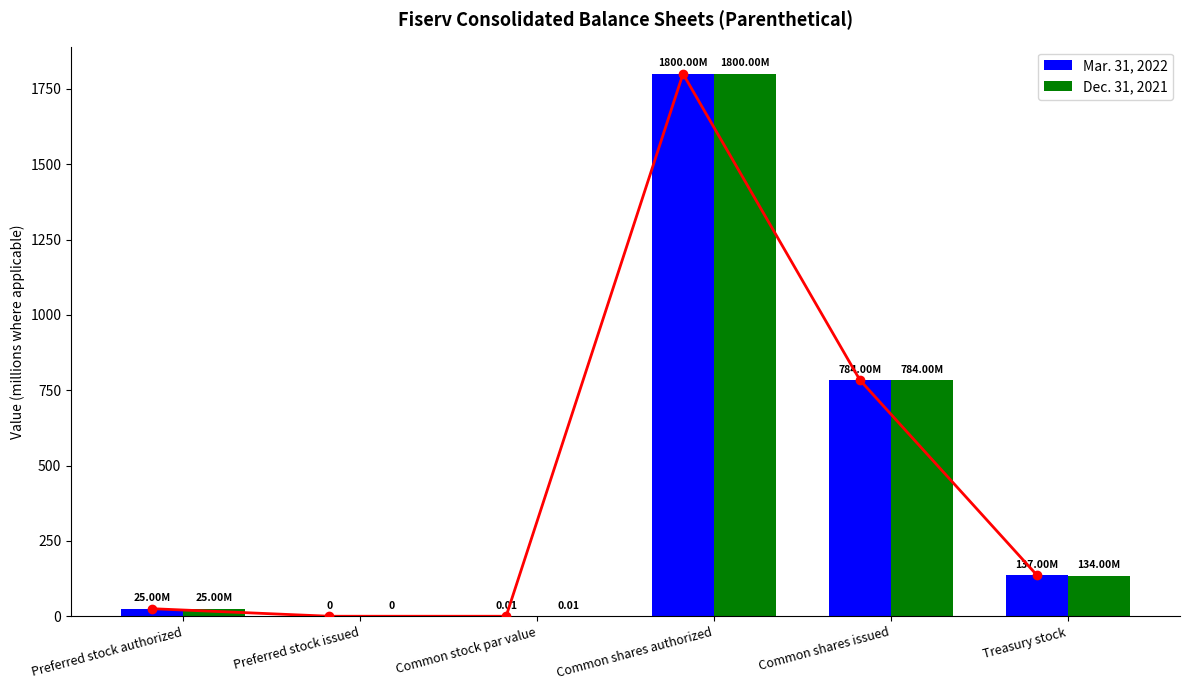

Reading right to left, transcribe all the data shown in this chart.

Mar. 31, 2022: Treasury stock=137.0	Common shares issued=784.0	Common shares authorized=1800.0	Common stock par value=0.0	Preferred stock issued=0.0	Preferred stock authorized=25.0
Dec. 31, 2021: Treasury stock=134.0	Common shares issued=784.0	Common shares authorized=1800.0	Common stock par value=0.0	Preferred stock issued=0.0	Preferred stock authorized=25.0